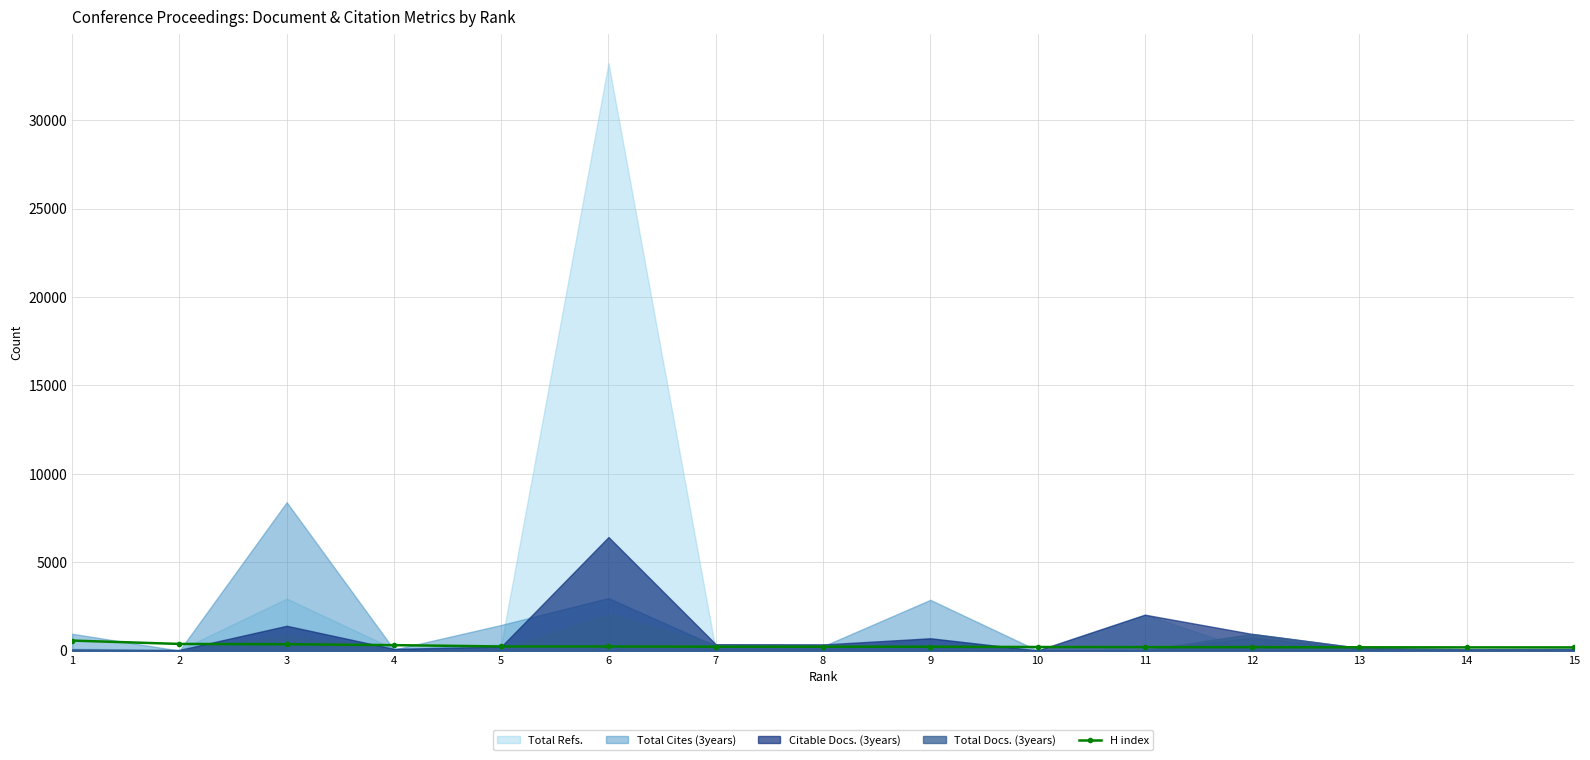

Approximately how many times larger is the value at 8 compared to 14?

1.2